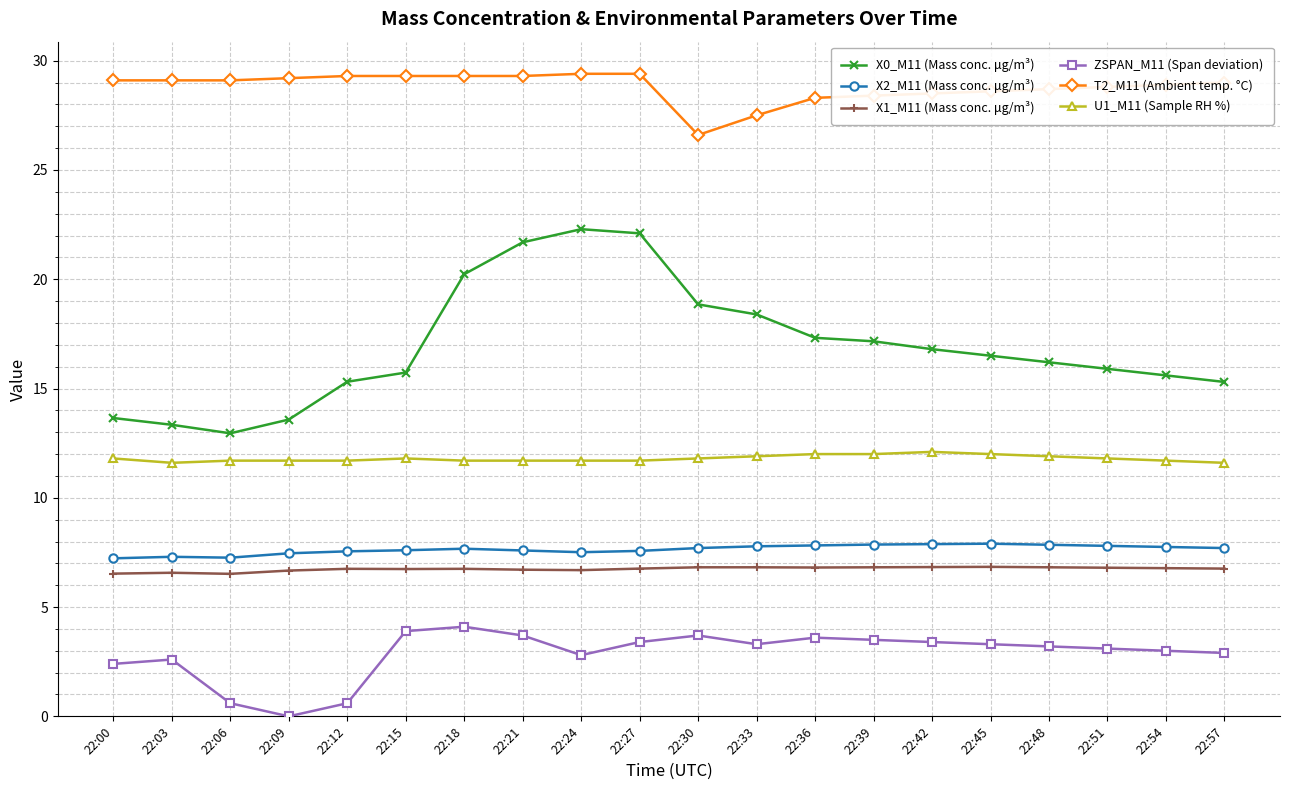

Rank the series at 22:09 from highest to lowest value.

T2_M11 (Ambient temp. °C), X0_M11 (Mass conc. μg/m³), U1_M11 (Sample RH %), X2_M11 (Mass conc. μg/m³), X1_M11 (Mass conc. μg/m³), ZSPAN_M11 (Span deviation)